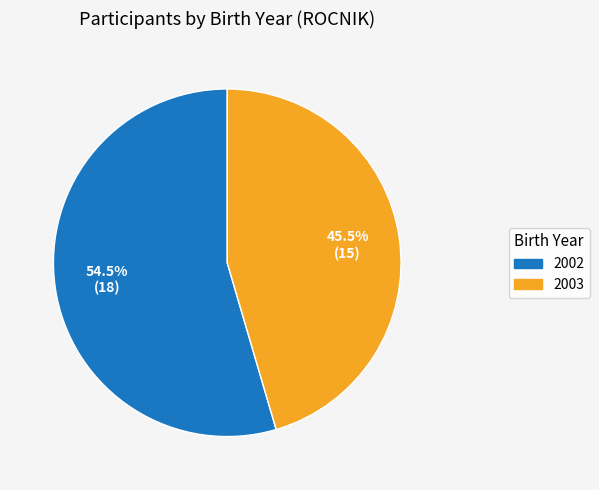

Do 2002 and 2003 together represent more than half of the pie?

Yes